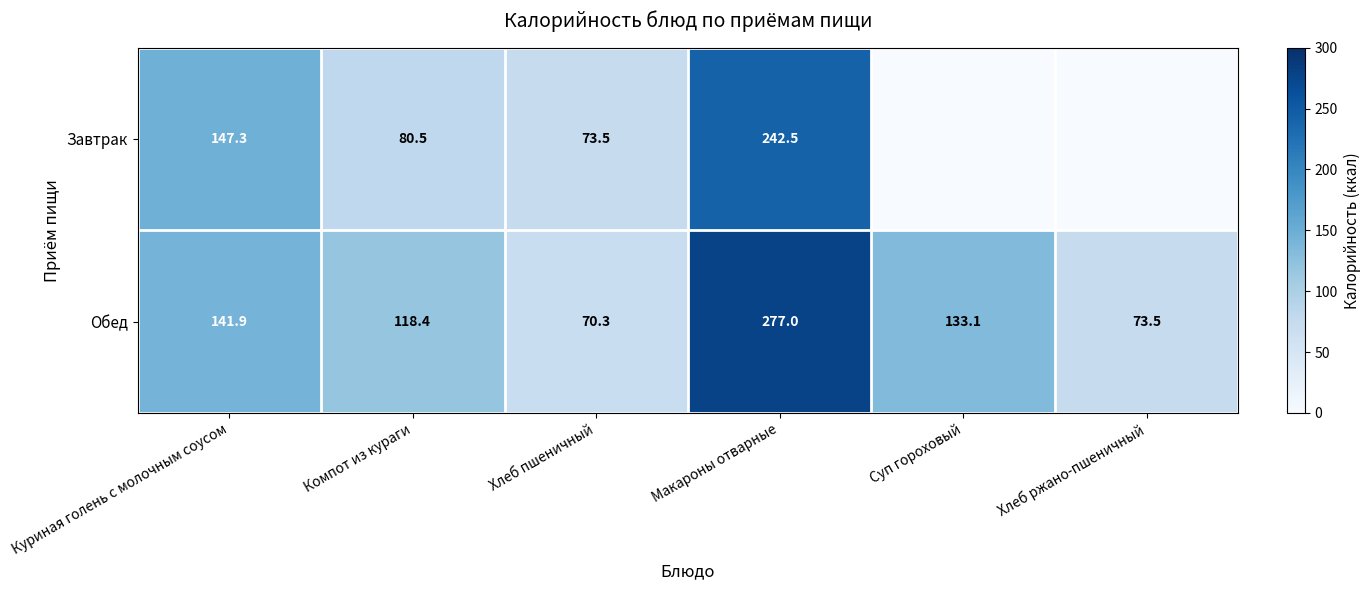

What is the difference between the second highest and minimum values in the Обед series?

71.6